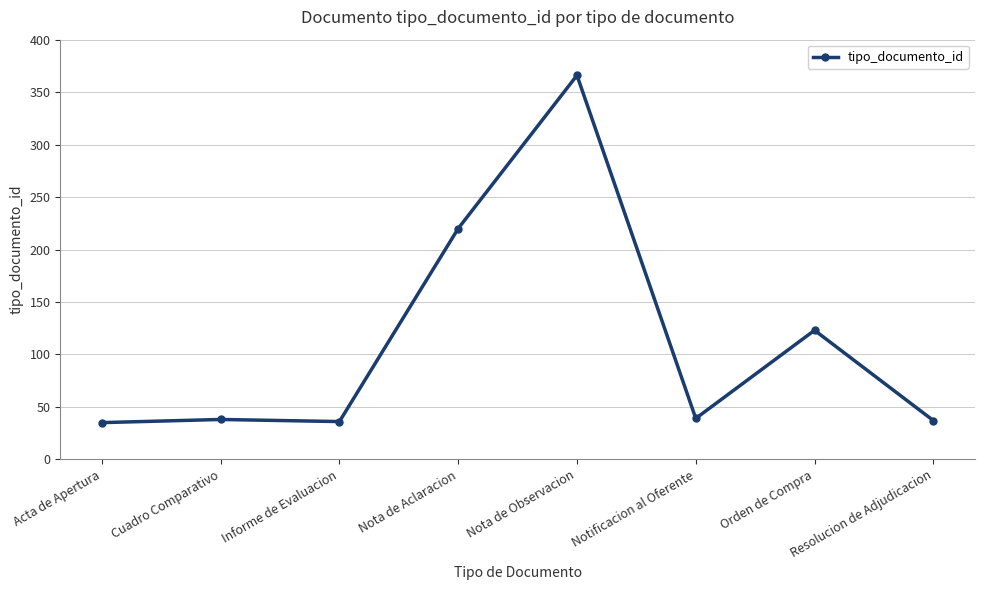

True or false: there are more than 0 points higher than both neighbors.

True